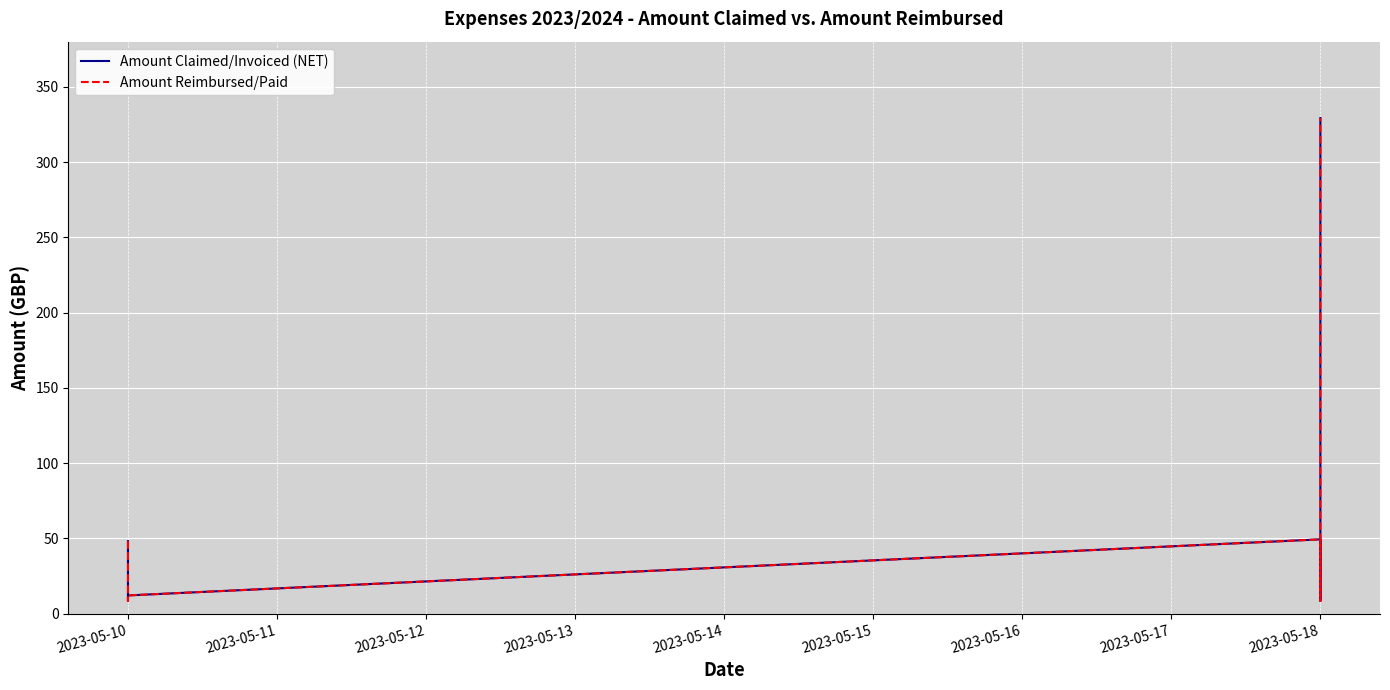

How many data points in Amount Reimbursed/Paid are less than 12?

4